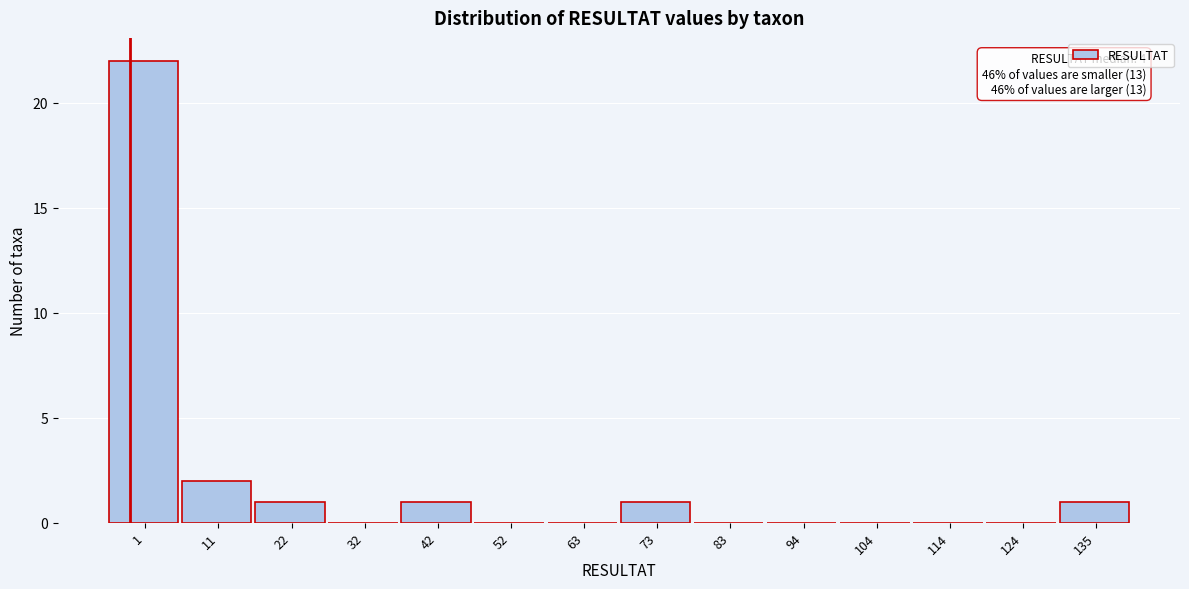

Reading left to right, what are all the values shown in this chart?

1=22	11=2	22=1	32=0	42=1	52=0	63=0	73=1	83=0	94=0	104=0	114=0	124=0	135=1